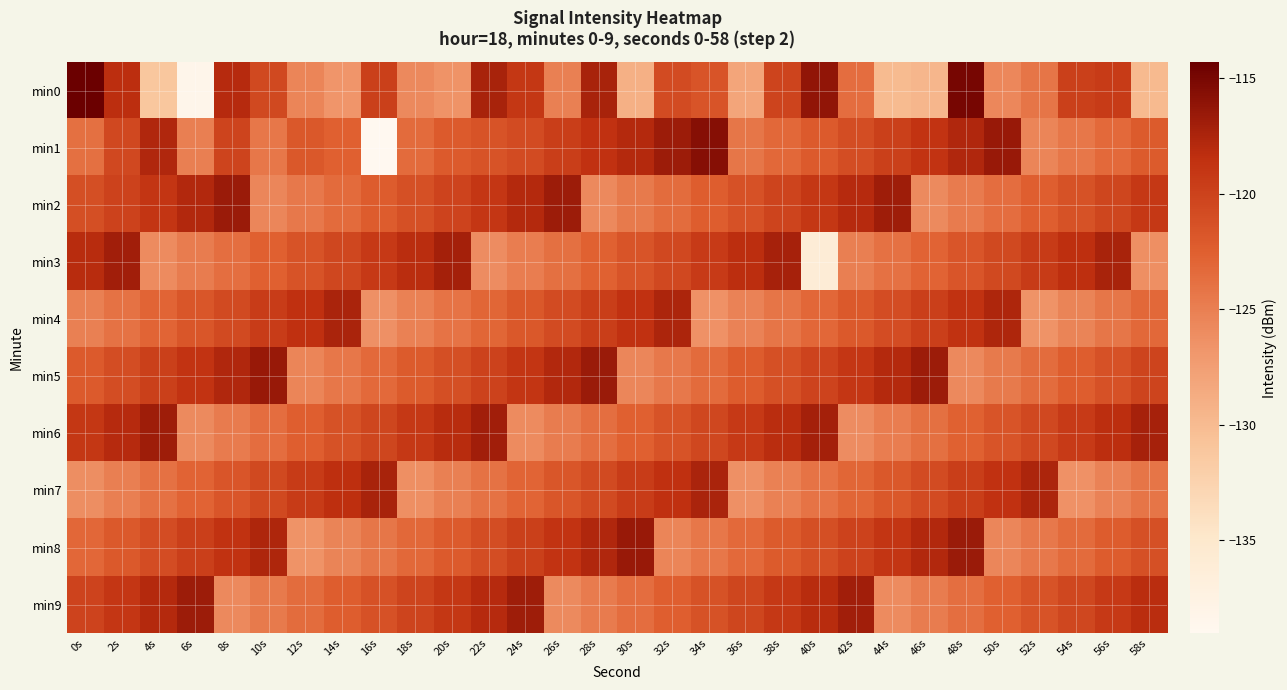

Which series has the largest range (max minus min)?

min0